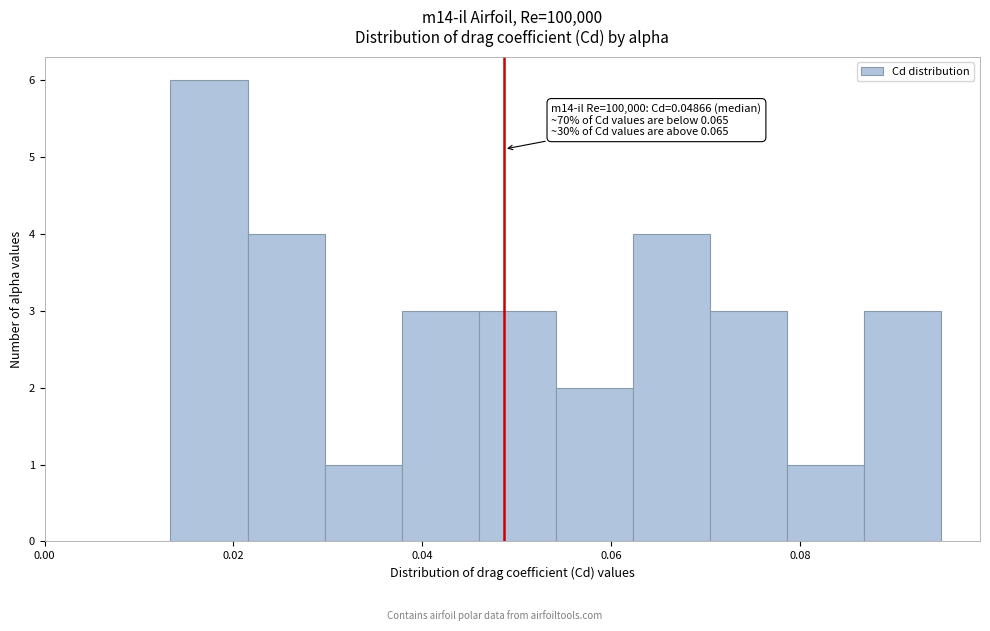

Which range on the x-axis has the tallest bar?

0.014 to 0.022